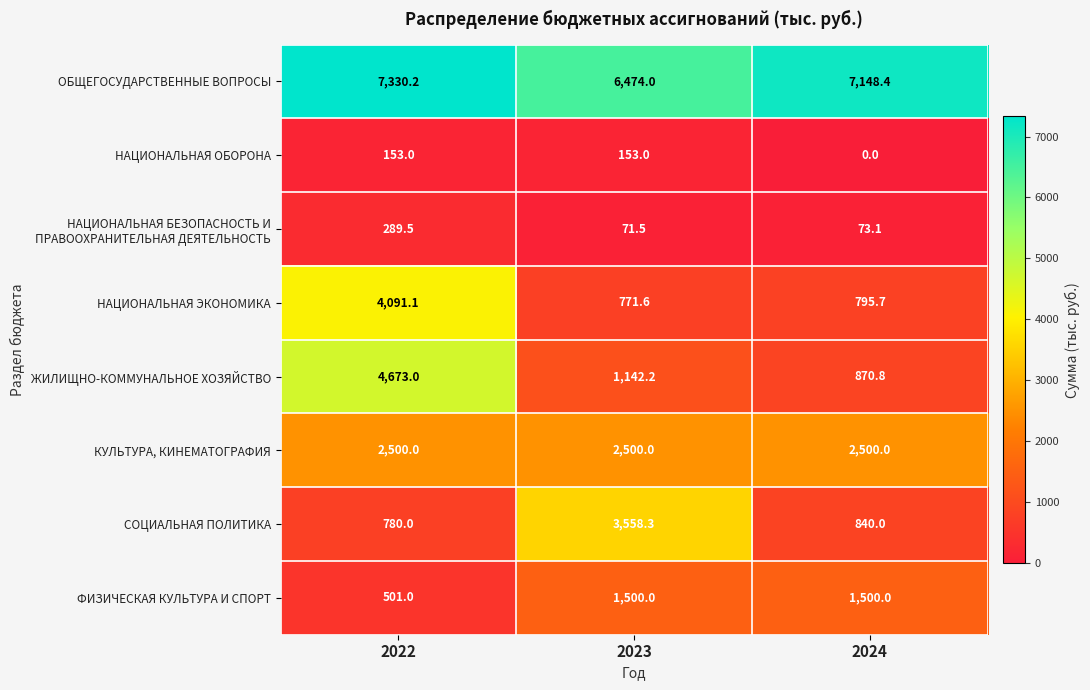

How many positive values does the НАЦИОНАЛЬНАЯ ОБОРОНА series have?

2